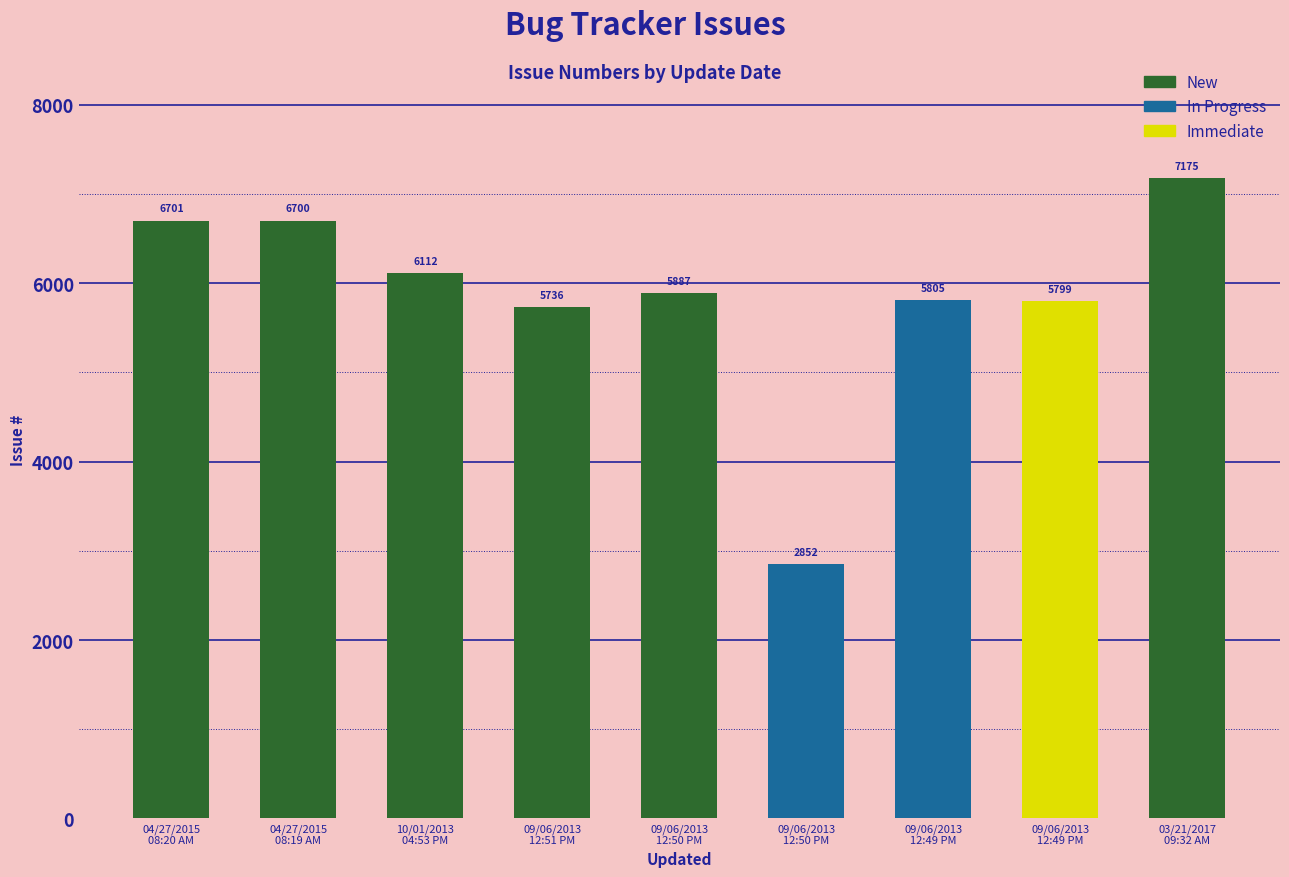

How many categories are shown in the chart?

9